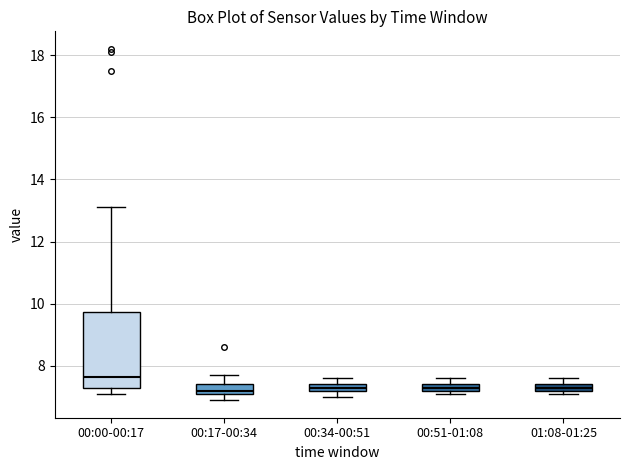

Which box is the tallest, from its lower edge to its upper edge?

00:00-00:17